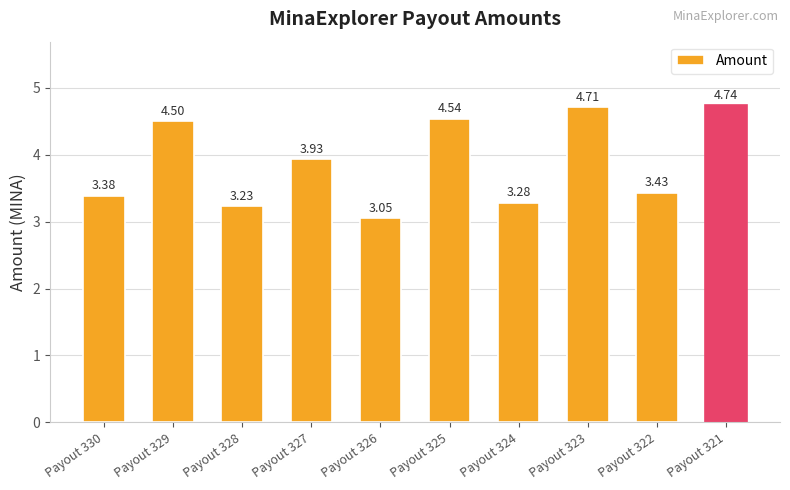

Rank the categories by value from highest to lowest.

Payout 321, Payout 323, Payout 325, Payout 329, Payout 327, Payout 322, Payout 330, Payout 324, Payout 328, Payout 326